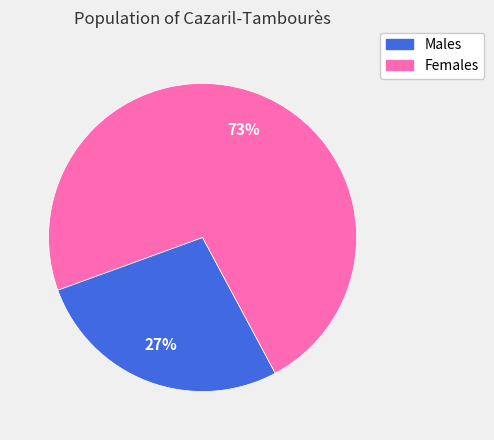

To the nearest percent, what percentage of the pie is Females?

73%